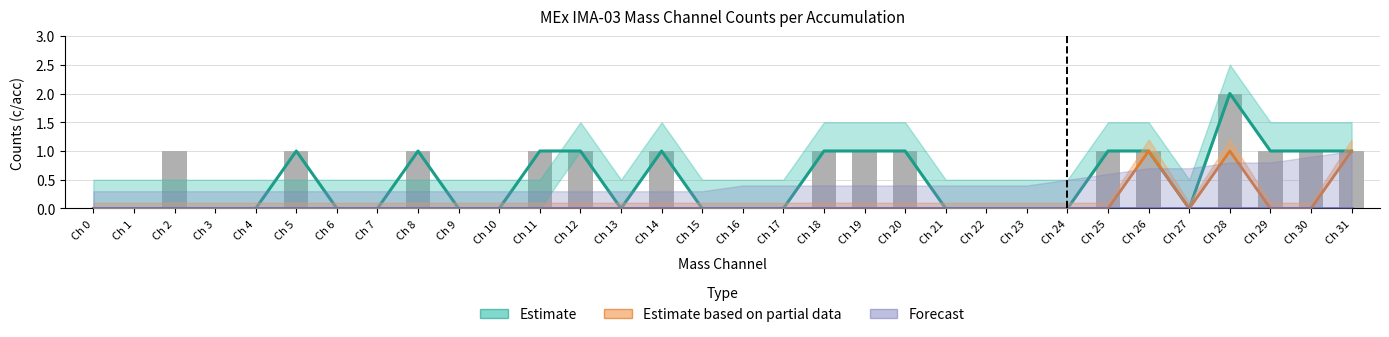

Reading right to left, list all the values displayed in this chart.

Estimate: Ch 31=1	Ch 30=1	Ch 29=1	Ch 28=2	Ch 27=0	Ch 26=1	Ch 25=1	Ch 24=0	Ch 23=0	Ch 22=0	Ch 21=0	Ch 20=1	Ch 19=1	Ch 18=1	Ch 17=0	Ch 16=0	Ch 15=0	Ch 14=1	Ch 13=0	Ch 12=1	Ch 11=1	Ch 10=0	Ch 9=0	Ch 8=1	Ch 7=0	Ch 6=0	Ch 5=1	Ch 4=0	Ch 3=0	Ch 2=0	Ch 1=0	Ch 0=0
Estimate based on partial data: Ch 31=1	Ch 30=0	Ch 29=0	Ch 28=1	Ch 27=0	Ch 26=1	Ch 25=0	Ch 24=0	Ch 23=0	Ch 22=0	Ch 21=0	Ch 20=0	Ch 19=0	Ch 18=0	Ch 17=0	Ch 16=0	Ch 15=0	Ch 14=0	Ch 13=0	Ch 12=0	Ch 11=0	Ch 10=0	Ch 9=0	Ch 8=0	Ch 7=0	Ch 6=0	Ch 5=0	Ch 4=0	Ch 3=0	Ch 2=0	Ch 1=0	Ch 0=0
Forecast: Ch 31=0	Ch 30=0	Ch 29=0	Ch 28=0	Ch 27=0	Ch 26=0	Ch 25=0	Ch 24=0	Ch 23=0	Ch 22=0	Ch 21=0	Ch 20=0	Ch 19=0	Ch 18=0	Ch 17=0	Ch 16=0	Ch 15=0	Ch 14=0	Ch 13=0	Ch 12=0	Ch 11=0	Ch 10=0	Ch 9=0	Ch 8=0	Ch 7=0	Ch 6=0	Ch 5=0	Ch 4=0	Ch 3=0	Ch 2=0	Ch 1=0	Ch 0=0
Observed counts: Ch 31=1	Ch 30=1	Ch 29=1	Ch 28=2	Ch 27=0	Ch 26=1	Ch 25=1	Ch 24=0	Ch 23=0	Ch 22=0	Ch 21=0	Ch 20=1	Ch 19=1	Ch 18=1	Ch 17=0	Ch 16=0	Ch 15=0	Ch 14=1	Ch 13=0	Ch 12=1	Ch 11=1	Ch 10=0	Ch 9=0	Ch 8=1	Ch 7=0	Ch 6=0	Ch 5=1	Ch 4=0	Ch 3=0	Ch 2=1	Ch 1=0	Ch 0=0